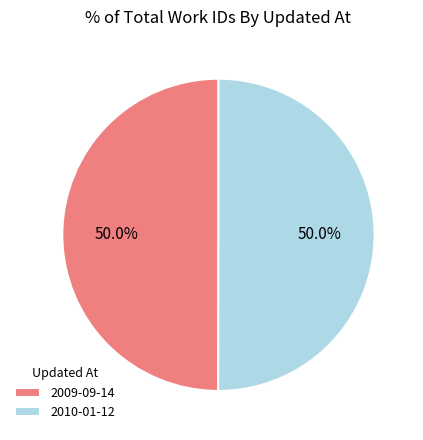

What is the total percentage of 2010-01-12 and 2009-09-14?

100.0%